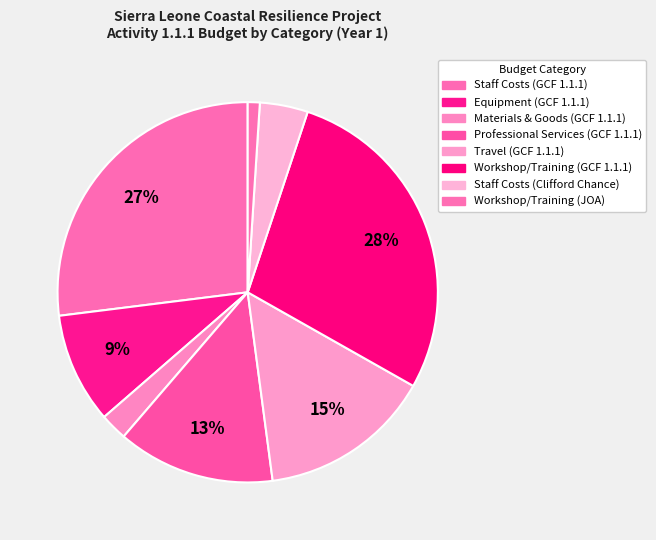

How many slices are in this pie chart?

8